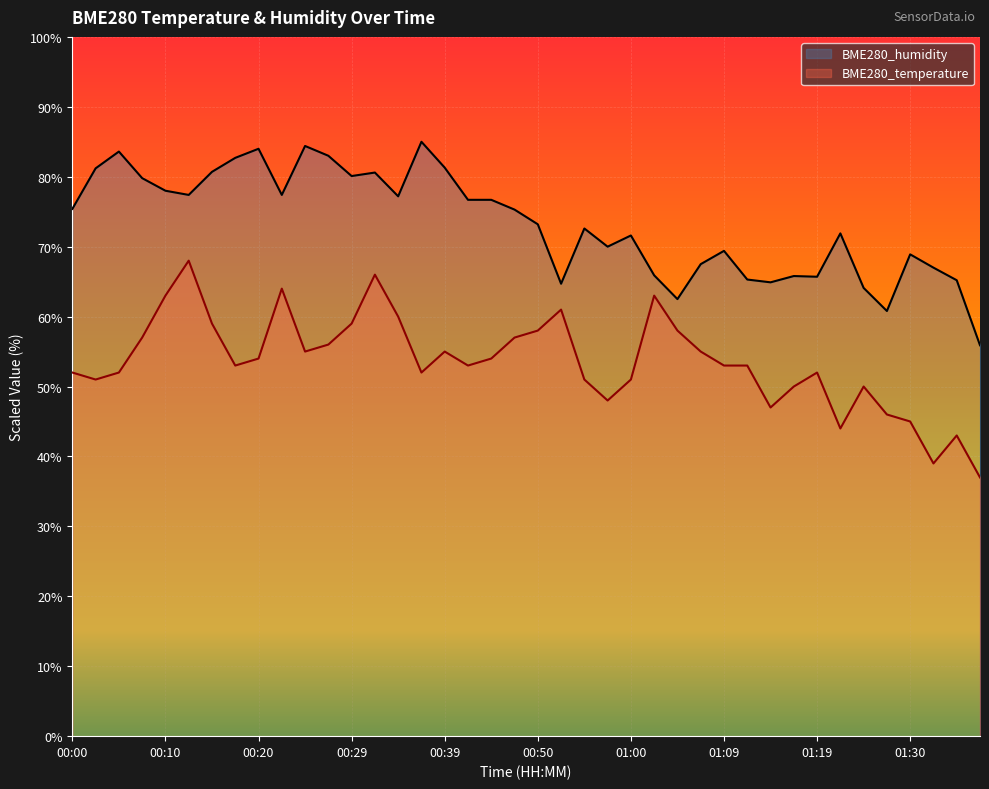

At which category does BME280_humidity reach its first local peak?

00:05